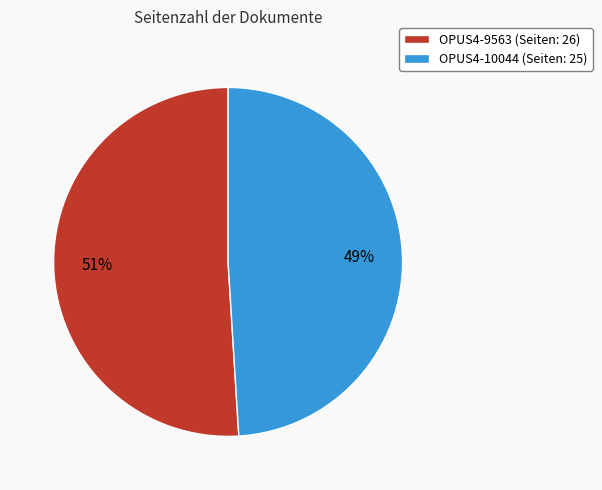

How many segments does this pie chart have?

2